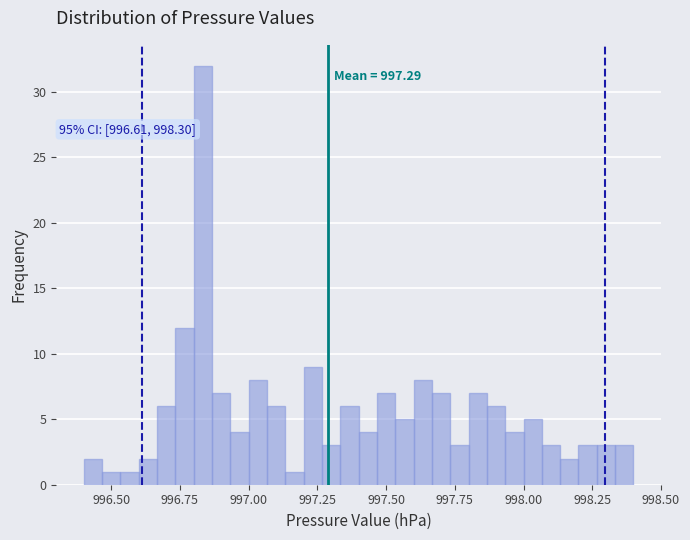

Around what value on the x-axis is the tallest bar? Give the approximate position of its centre, as read against the axis.

996.85